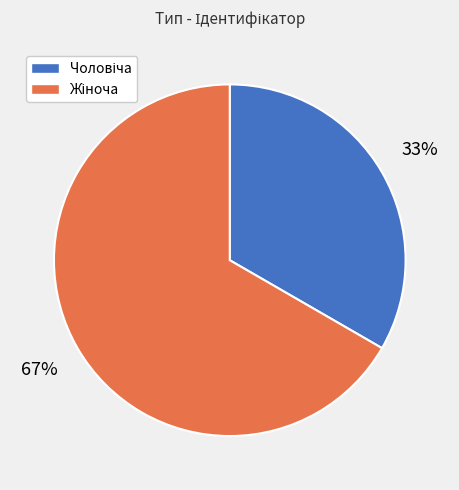

Is there any slice that represents more than half of the pie?

Yes